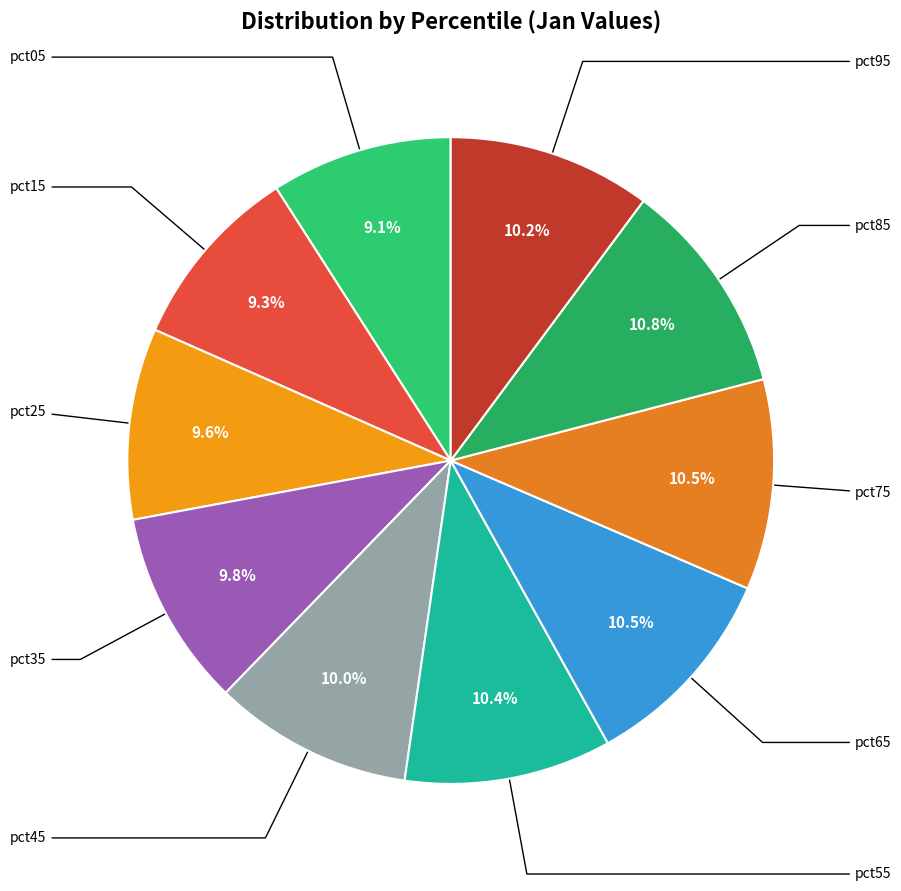

How many segments does this pie chart have?

10